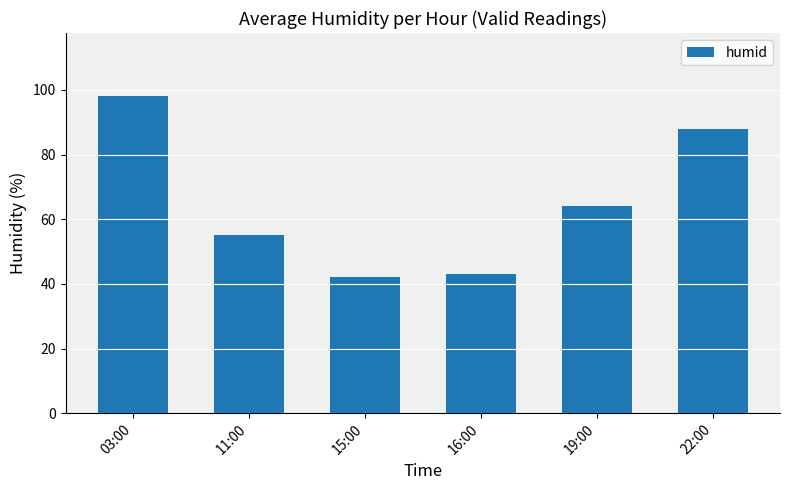

How many values are below 64?

3